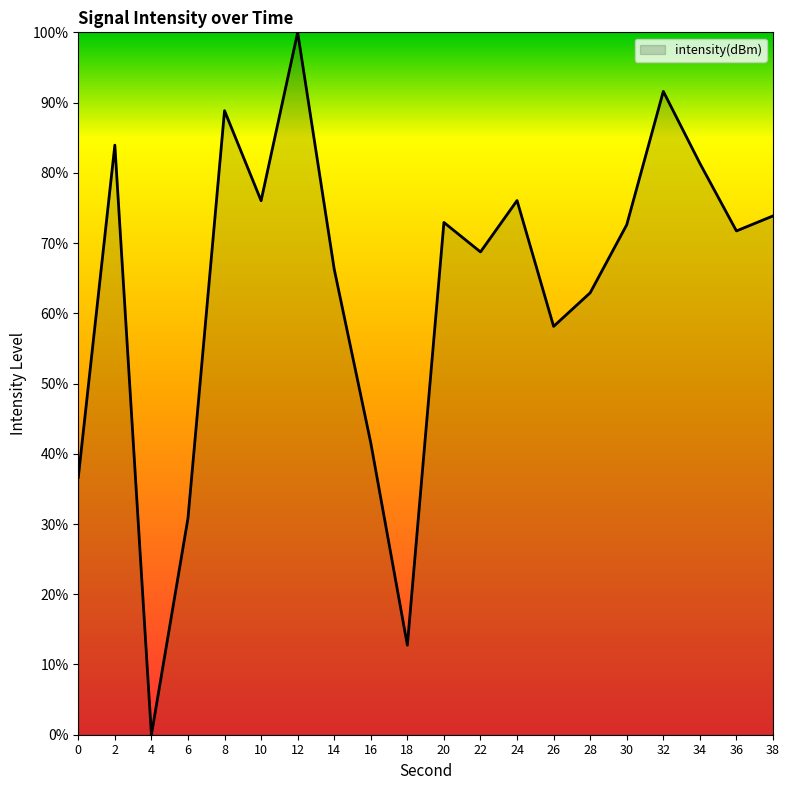

Which category has the highest value across all series?

12